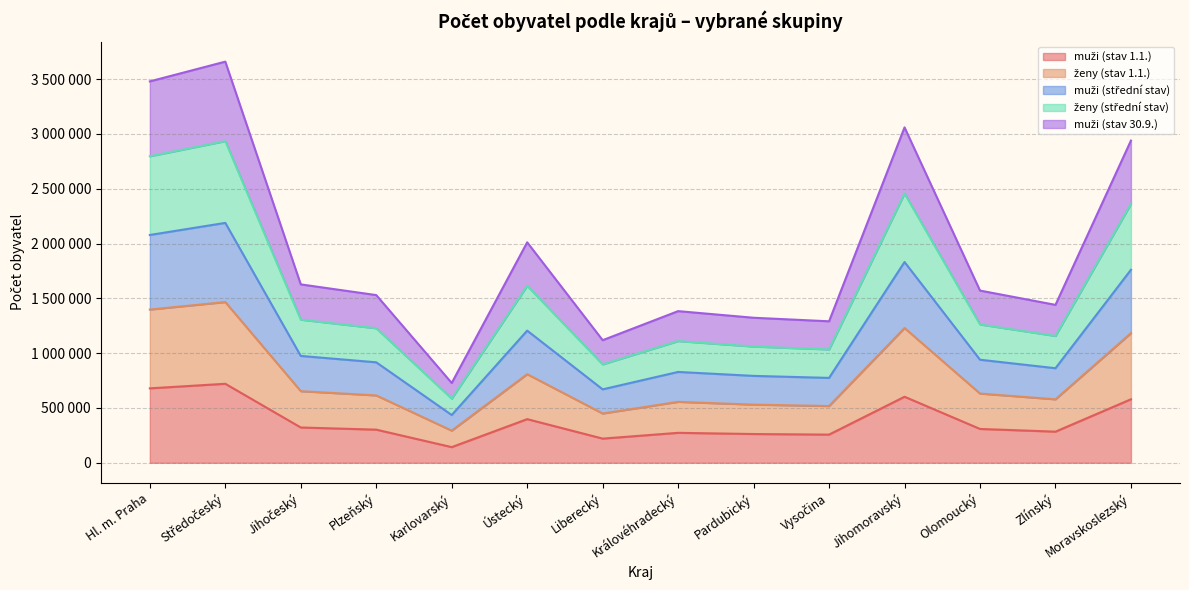

What position from the right is Ústecký?

9